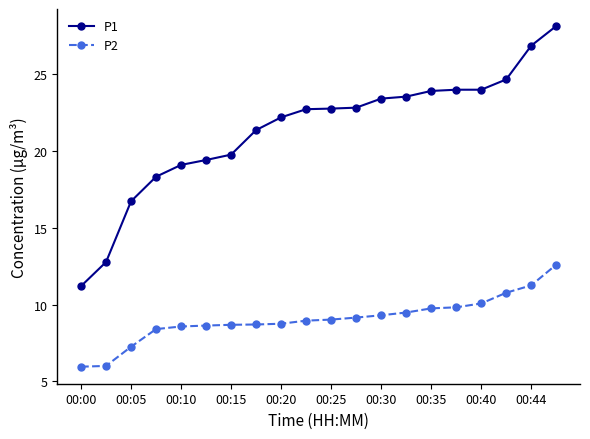

What is the highest value of the P2 series?

12.6